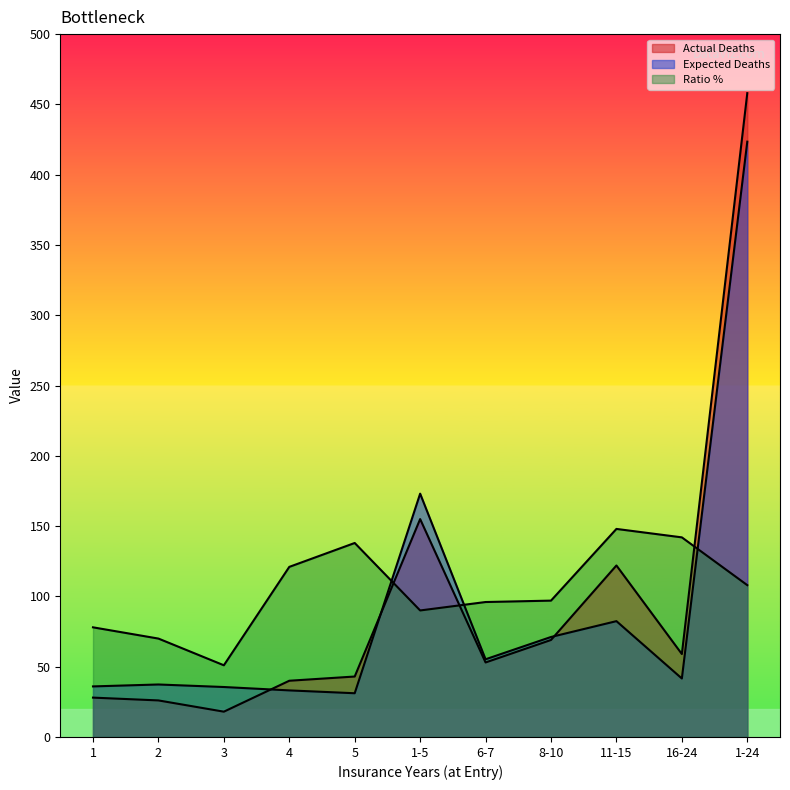

What is the total value across all series at 1-24?

989.5